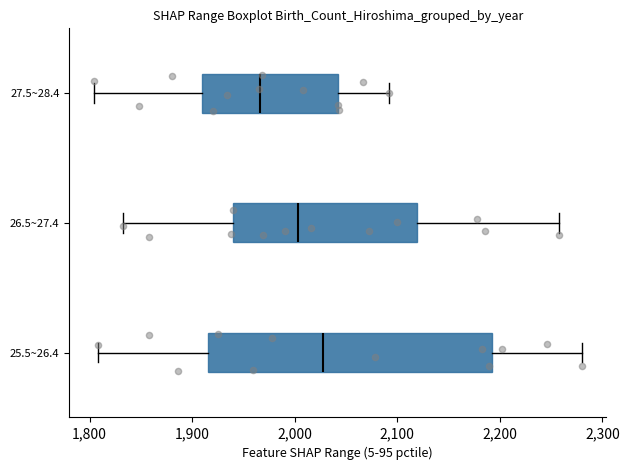

Which box is the widest, from its left edge to its right edge?

25.5~26.4